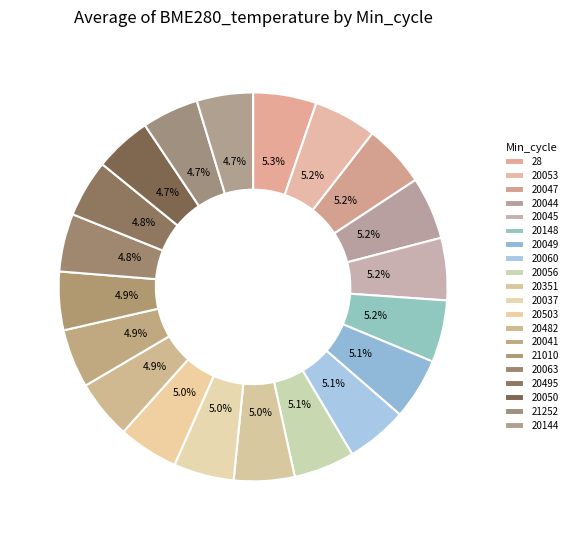

How many slices are in this pie chart?

20